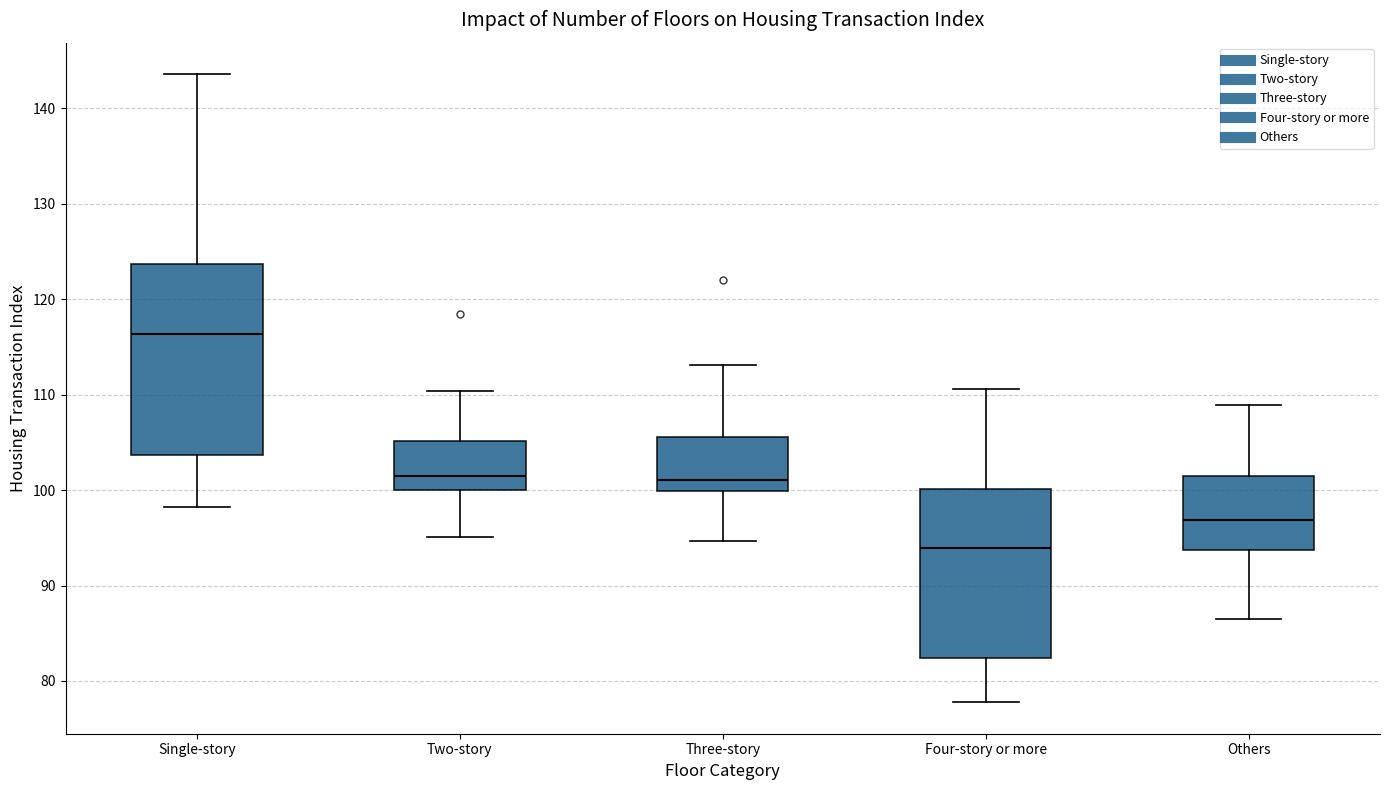

Which box has the lowest median line?

Four-story or more